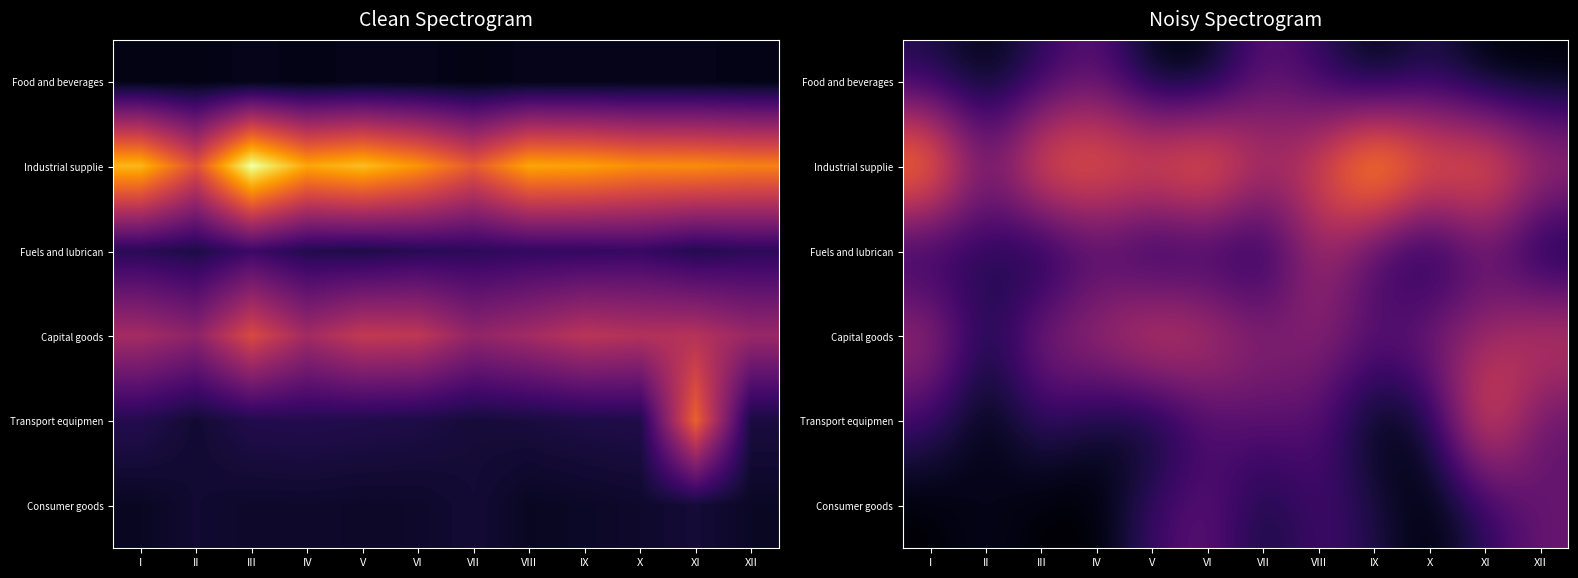

Rank the categories by Transport equipmen value from highest to lowest.

XI, XII, VII, VIII, VI, I, III, X, IV, V, II, IX